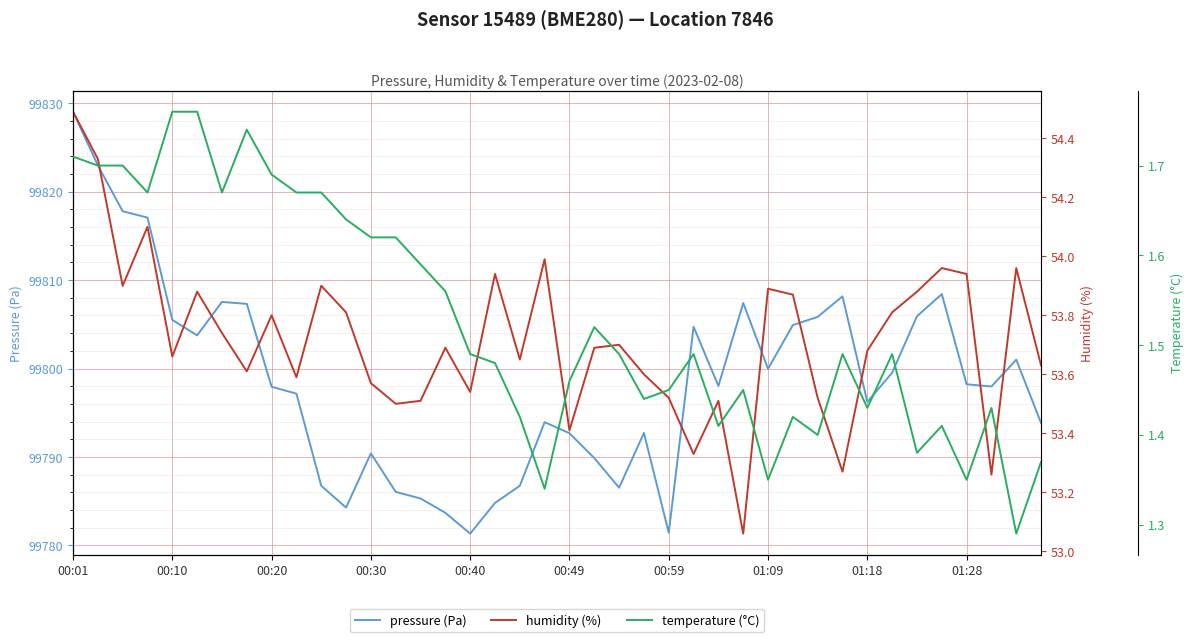

What is the lowest value of the pressure (Pa) series?

99781.3